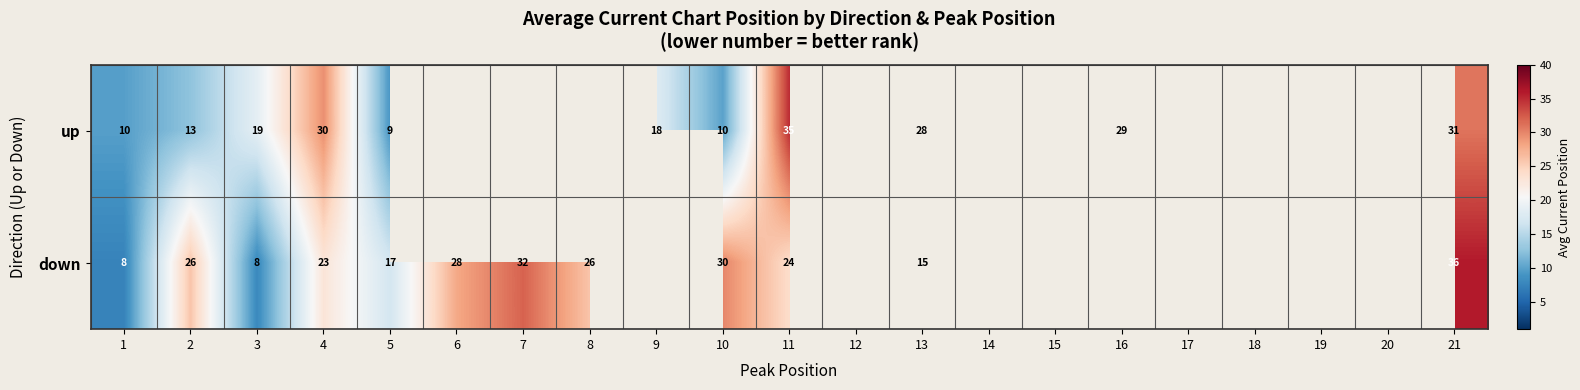

Which series changed the most between 4 and 5?

up